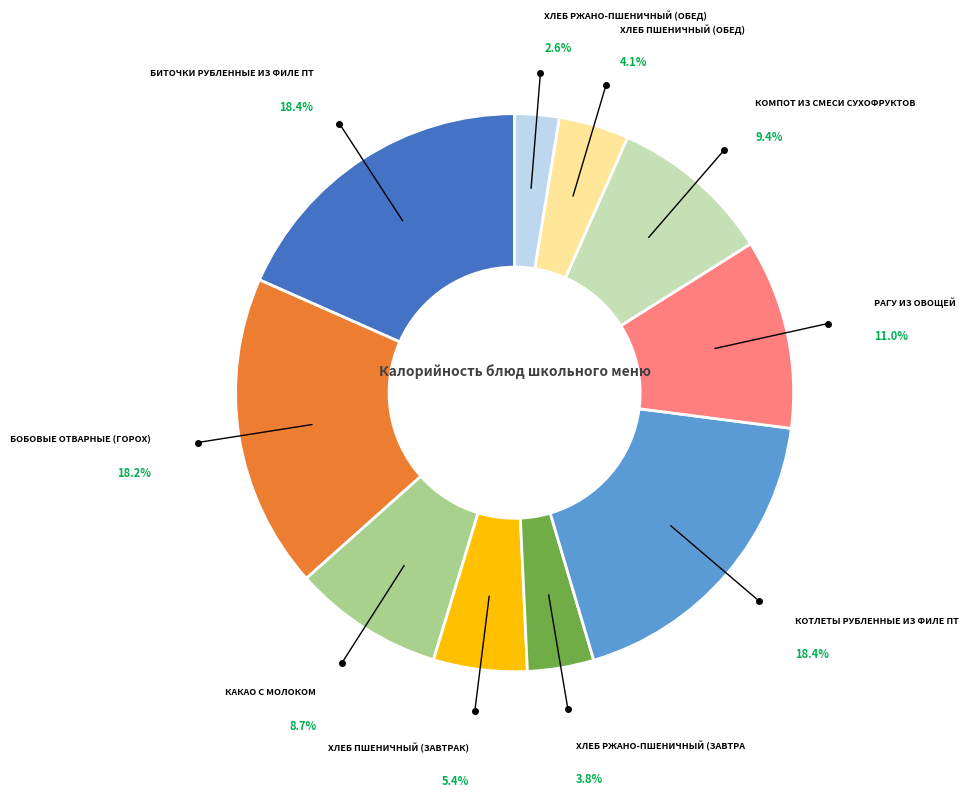

Count the number of slices in the pie.

10